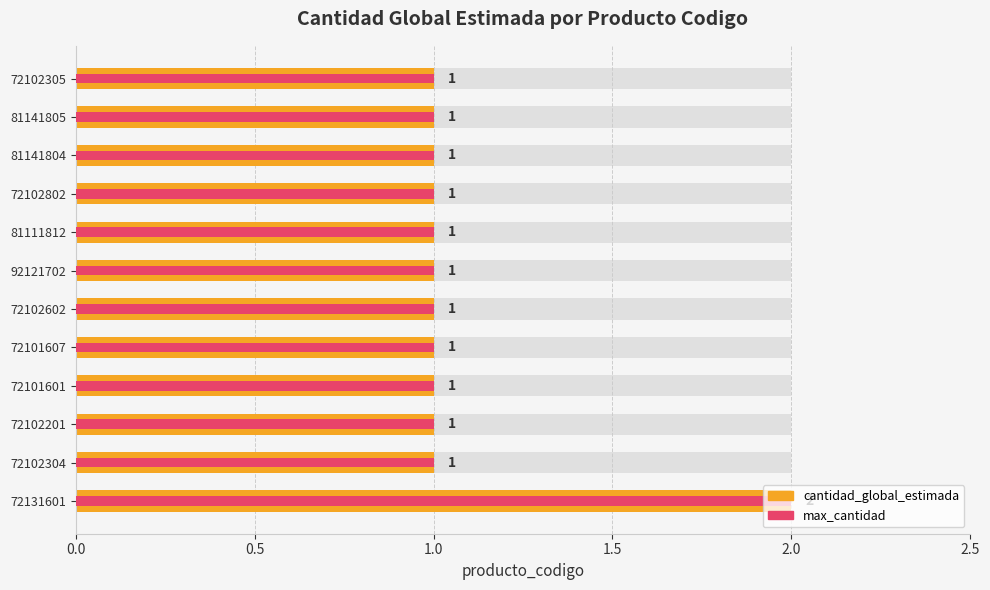

What is the difference between the maximum and minimum values in the max_cantidad series?

1